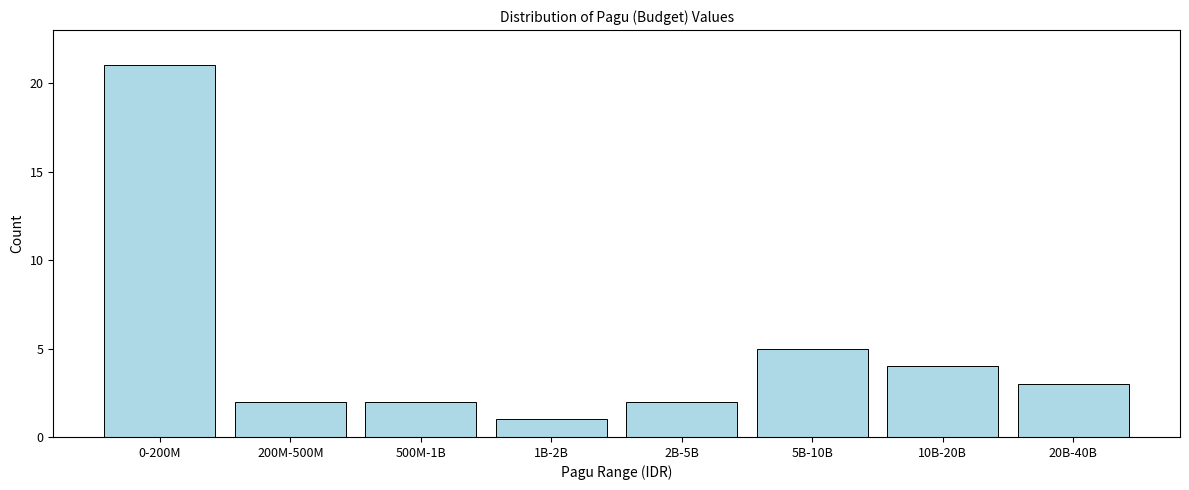

Reading left to right, extract all data points from this chart.

0-200M=21	200M-500M=2	500M-1B=2	1B-2B=1	2B-5B=2	5B-10B=5	10B-20B=4	20B-40B=3